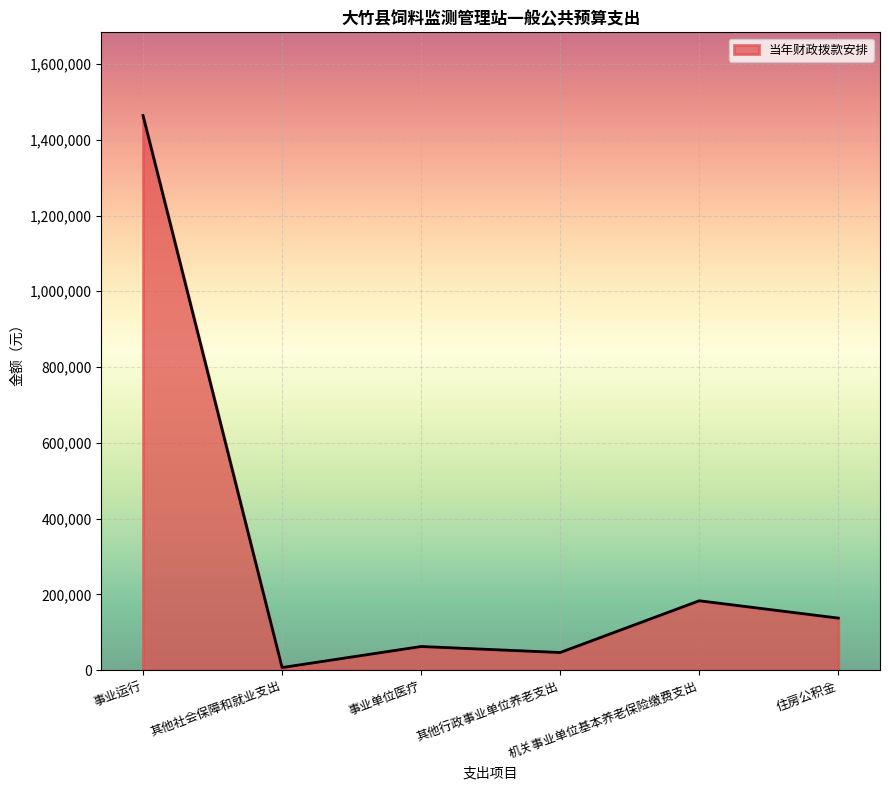

How many interior local peaks (higher than both neighbors) does the data have?

2